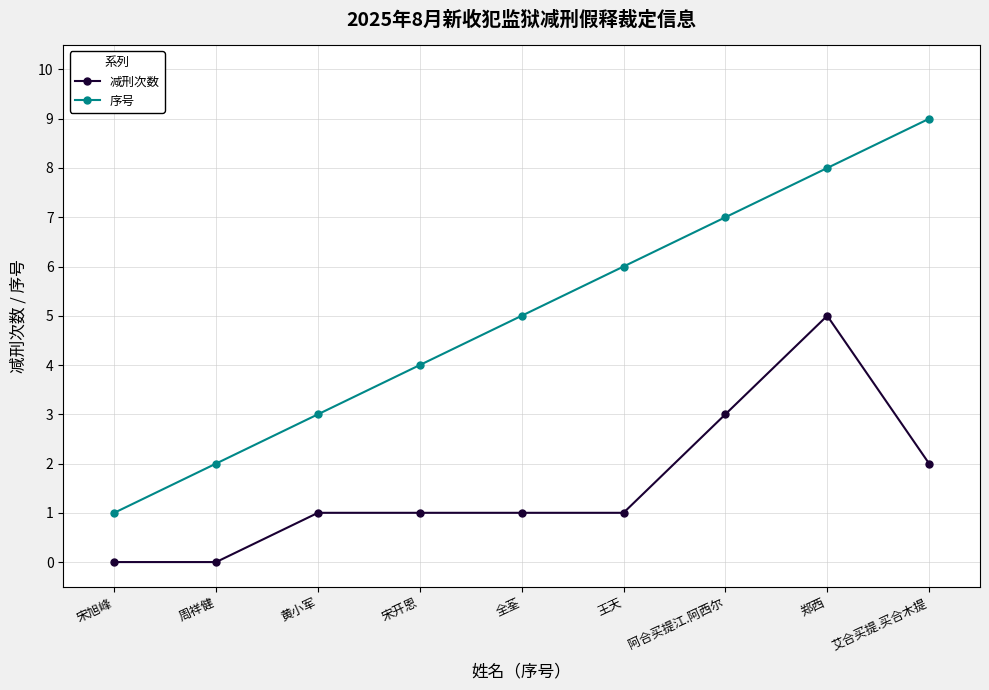

What is the maximum value for 减刑次数?

5